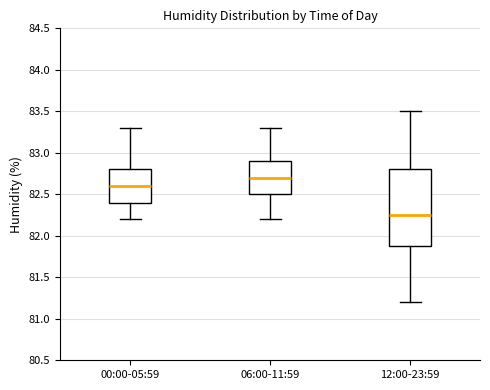

Comparing the boxes themselves (not the whiskers), which one is the tallest?

12:00-23:59